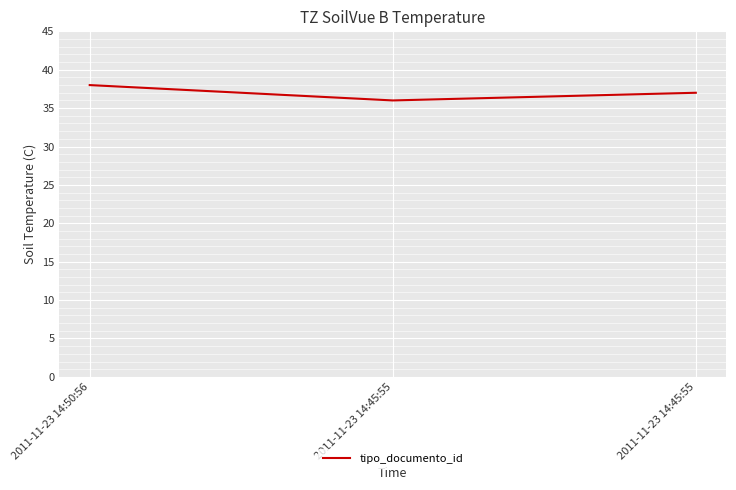

Is it true that the value at 2011-11-23 14:50:56 is 38?

True